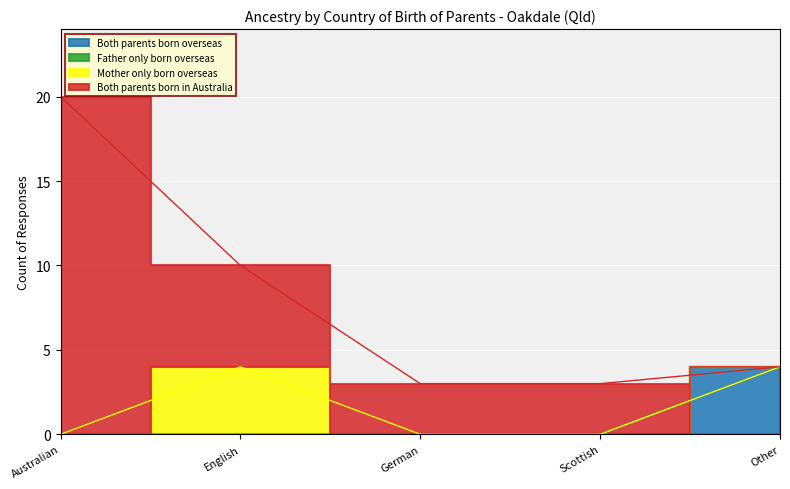

What is the spread (max minus min) of values at German?

3